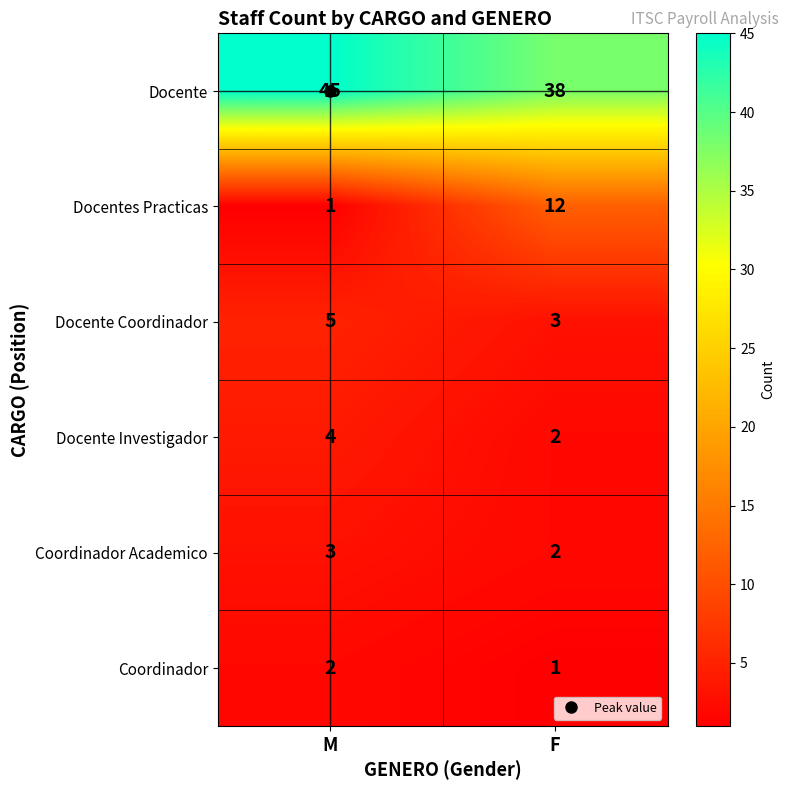

At which category is the sum across all series the highest?

M